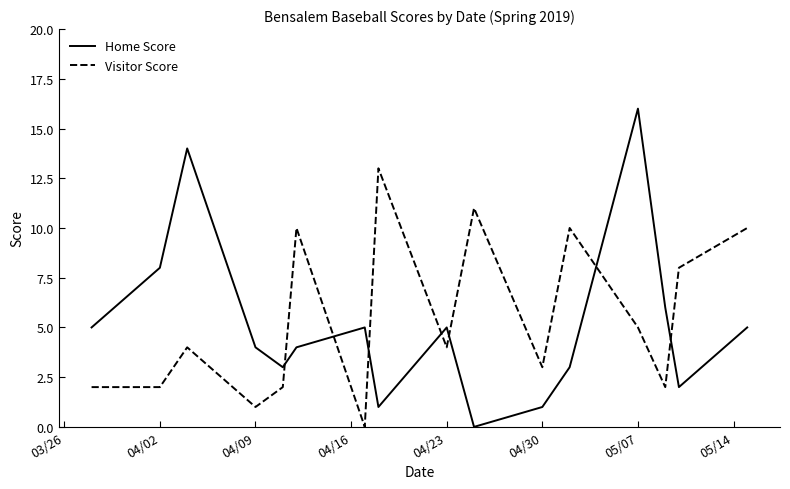

Does the chart have visible grid lines?

No